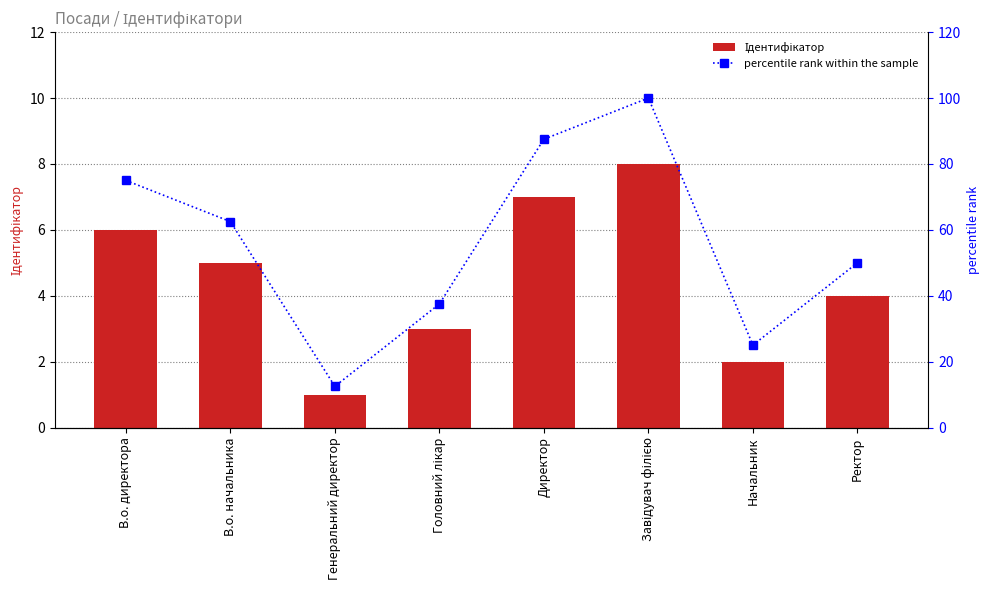

Which label corresponds to the largest value in the chart?

Завідувач філією